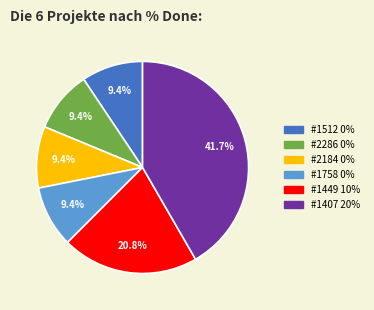

Is there any slice that represents more than half of the pie?

No